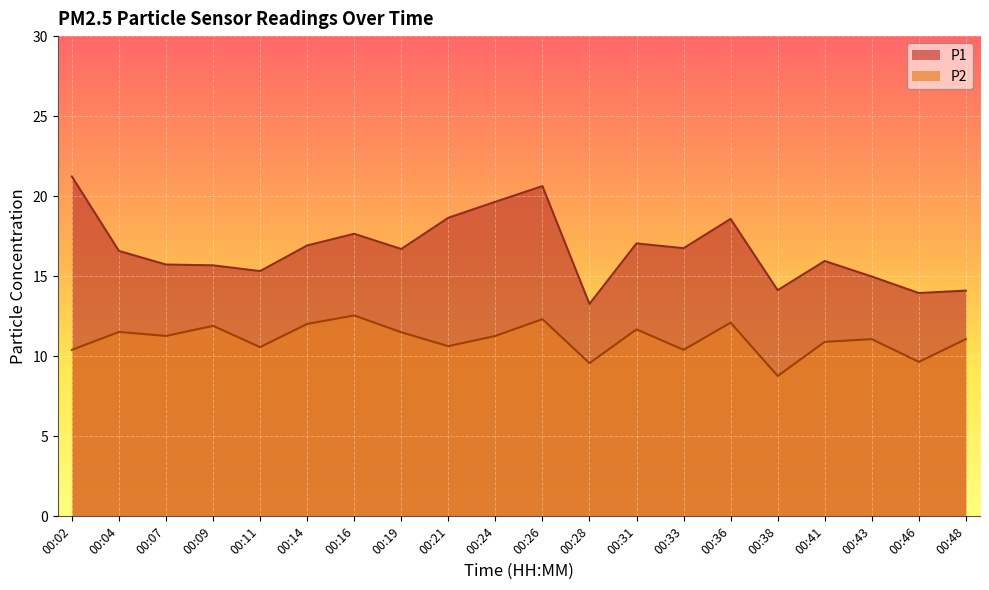

Which series has the widest spread of values?

P1